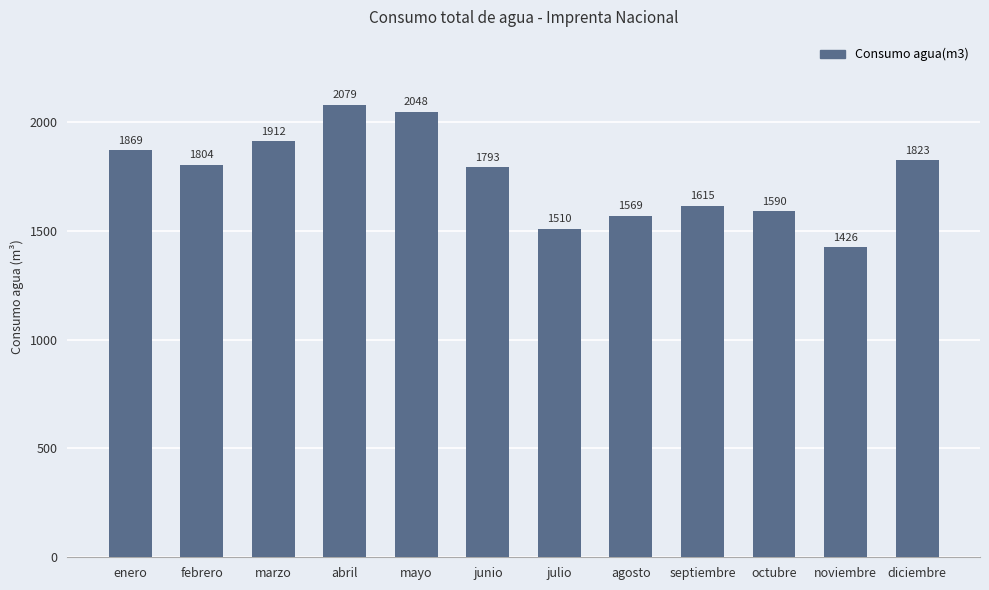

Rank the categories by value from lowest to highest.

noviembre, julio, agosto, octubre, septiembre, junio, febrero, diciembre, enero, marzo, mayo, abril